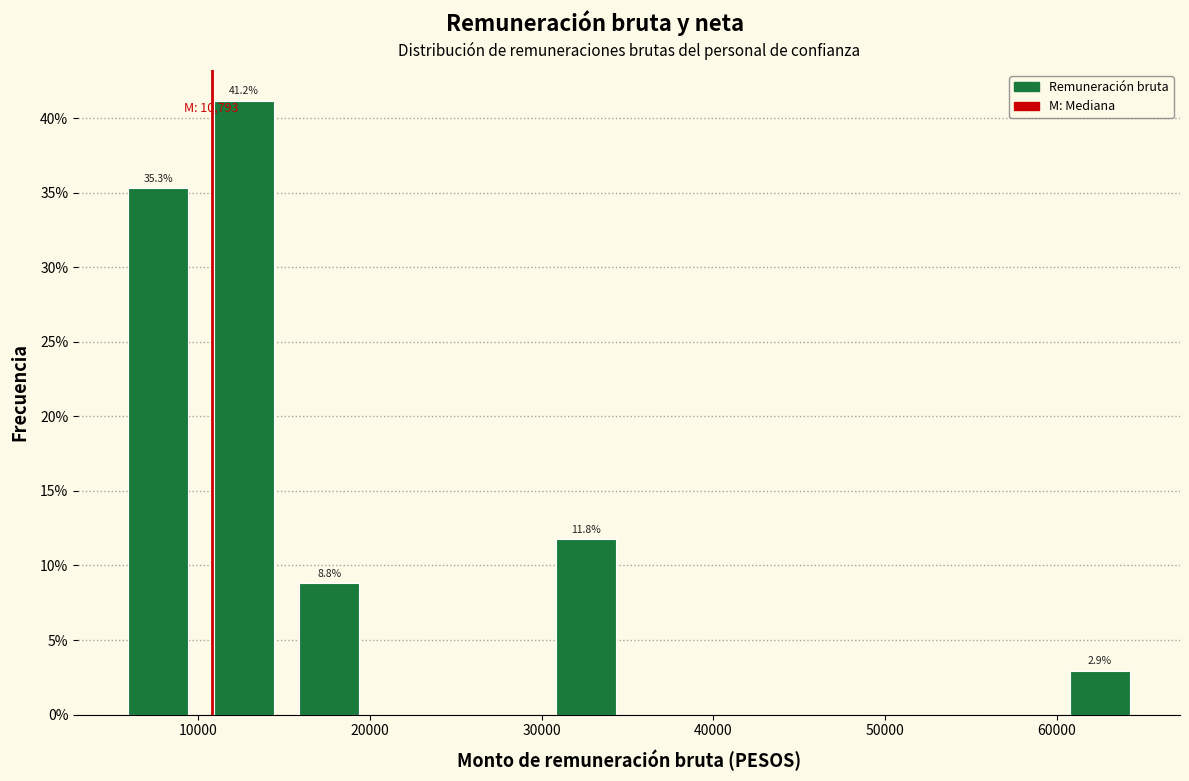

Which range on the x-axis has the tallest bar?

10000 to 15000